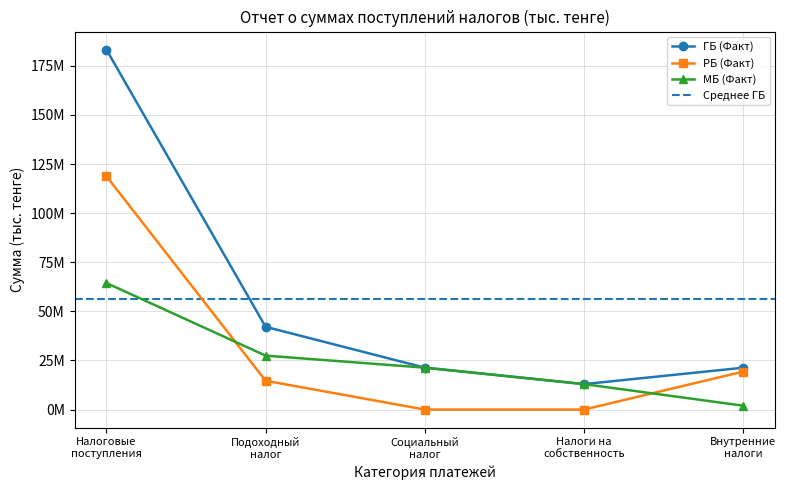

Rank the series by their maximum value, from lowest to highest.

МБ (Факт), РБ (Факт), ГБ (Факт)